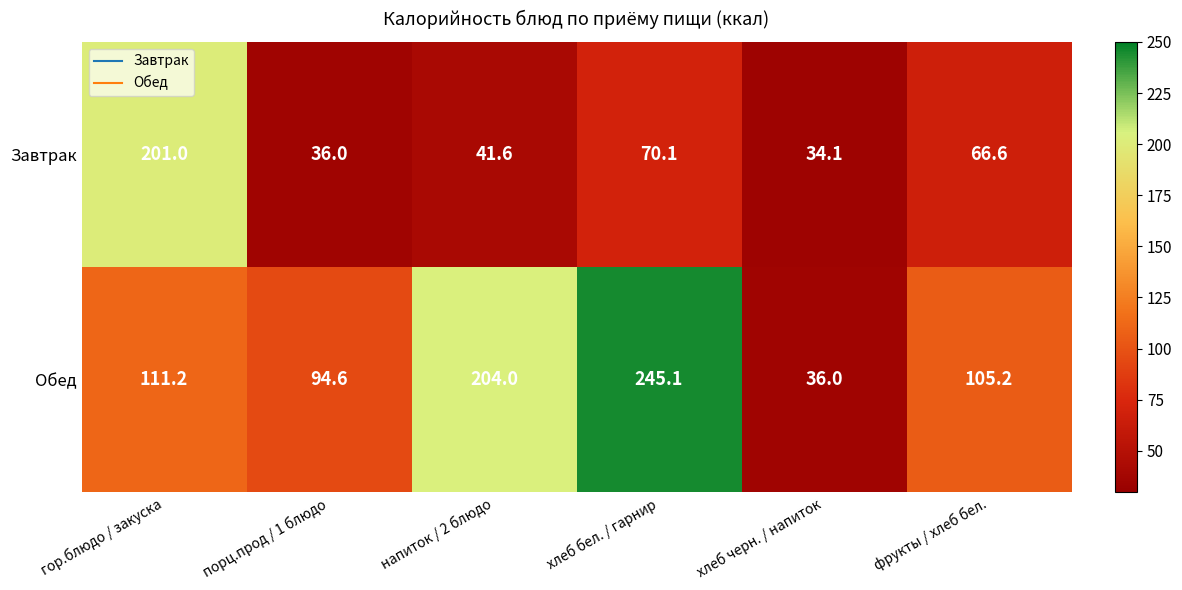

Which series has the largest total across all categories?

Обед